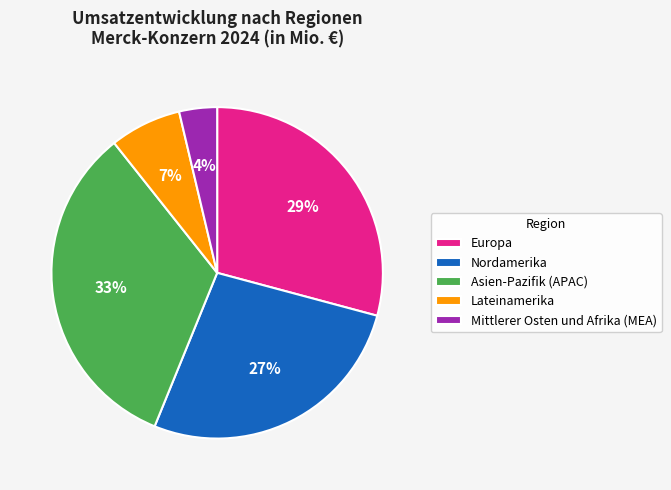

How many slices are in this pie chart?

5